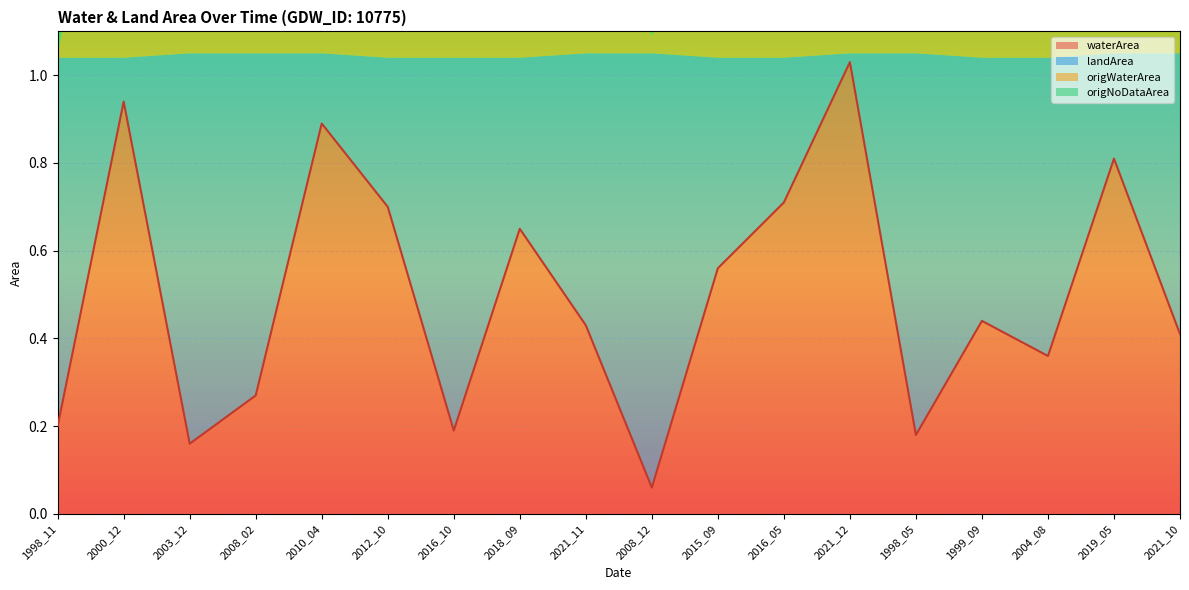

What are all the series names shown in the legend?

waterArea, landArea, origWaterArea, origNoDataArea